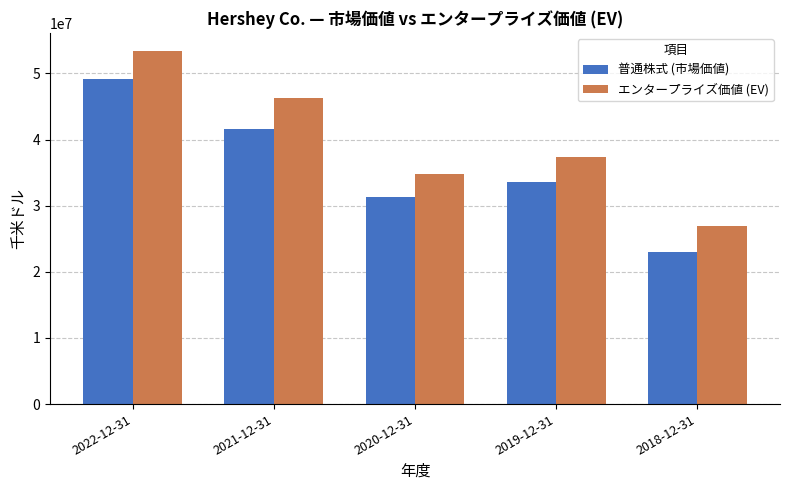

Which series has the widest spread of values?

エンタープライズ価値 (EV)